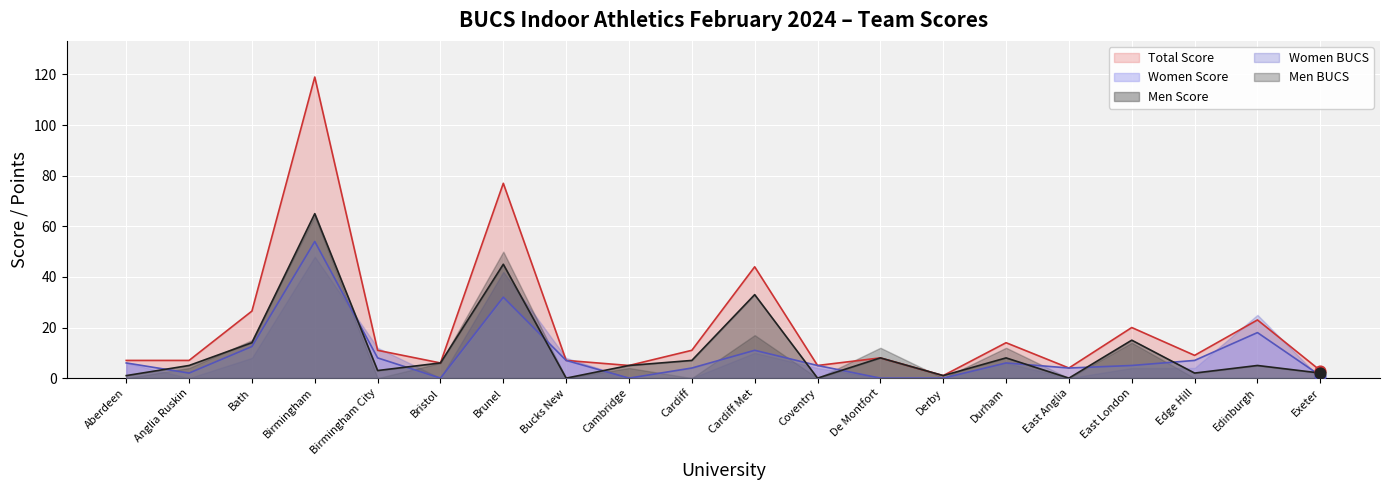

Which series has the largest total across all categories?

Total Score